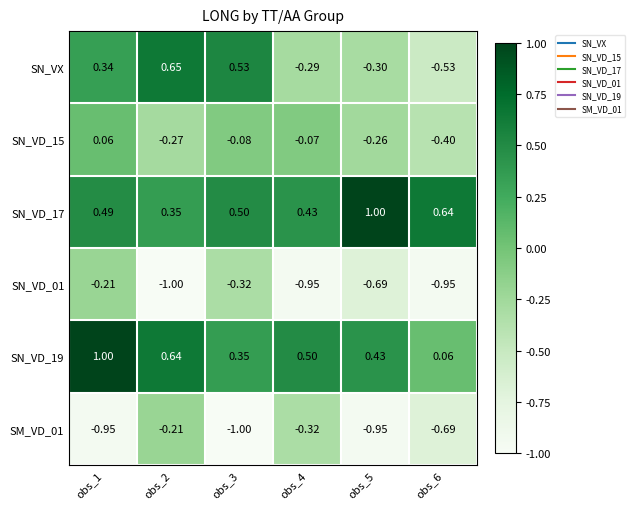

Which series has the largest range (max minus min)?

SN_VX